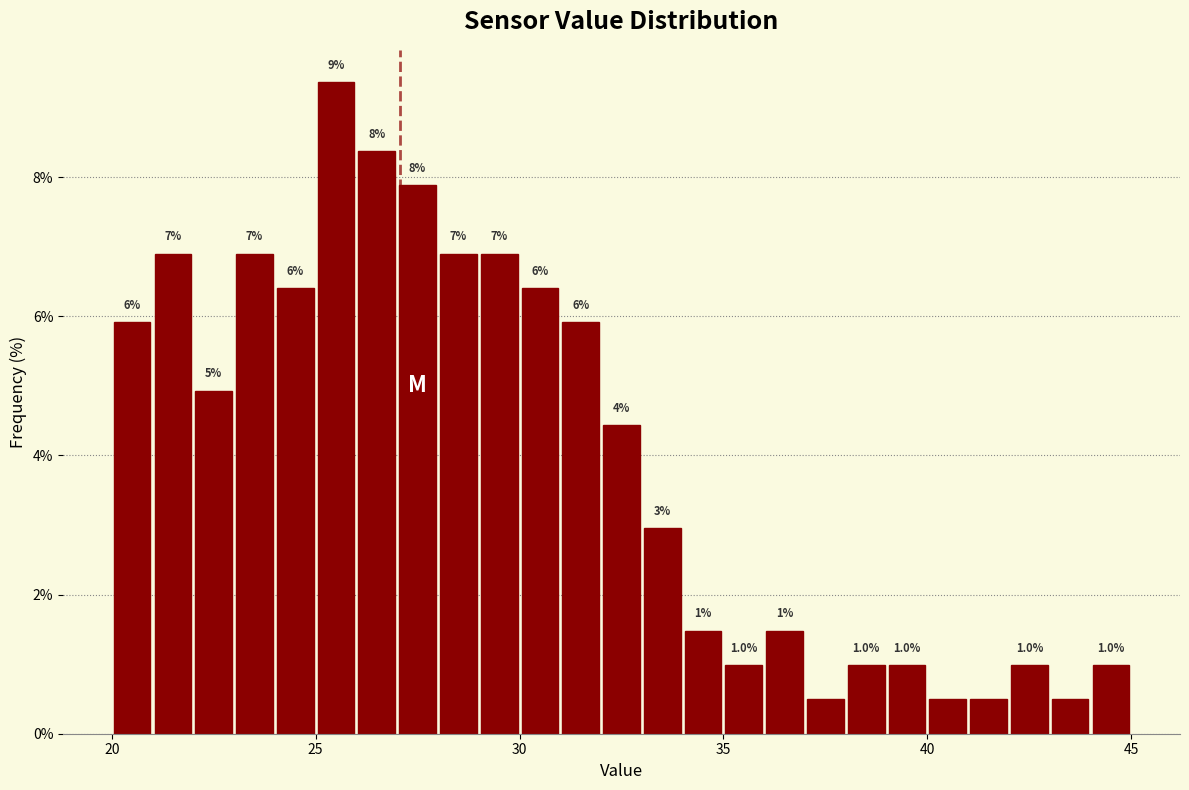

Read against the x-axis, roughly where is the centre of the tallest bar?

25.5